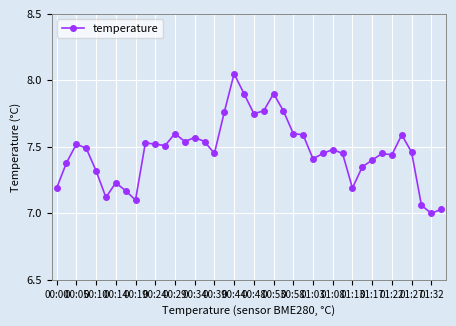

What is the difference between the second highest and minimum values?

0.9